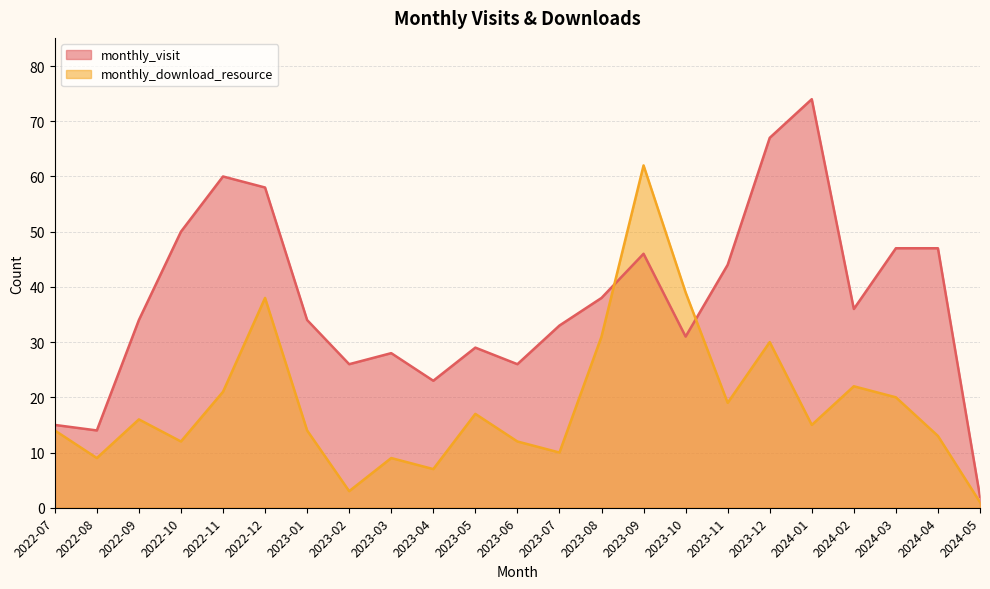

At 2024-02, list the series in order from largest to smallest.

monthly_visit, monthly_download_resource